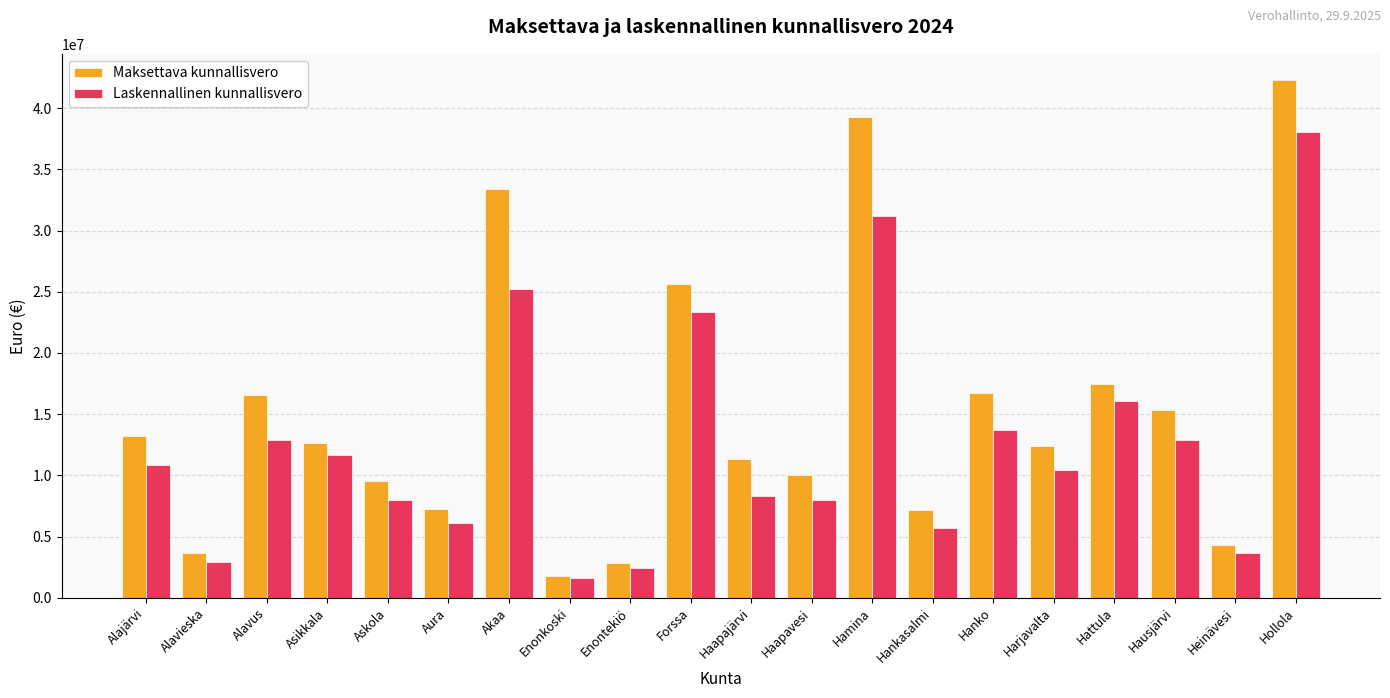

Count the number of data series in this chart.

2